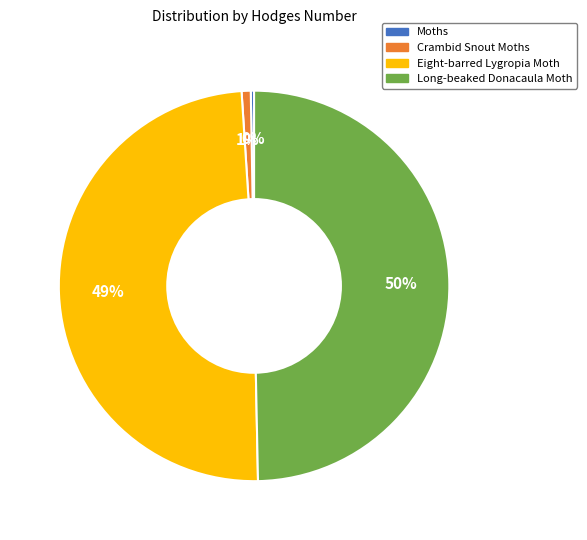

To the nearest percent, what percentage of the pie is Long-beaked Donacaula Moth?

50%